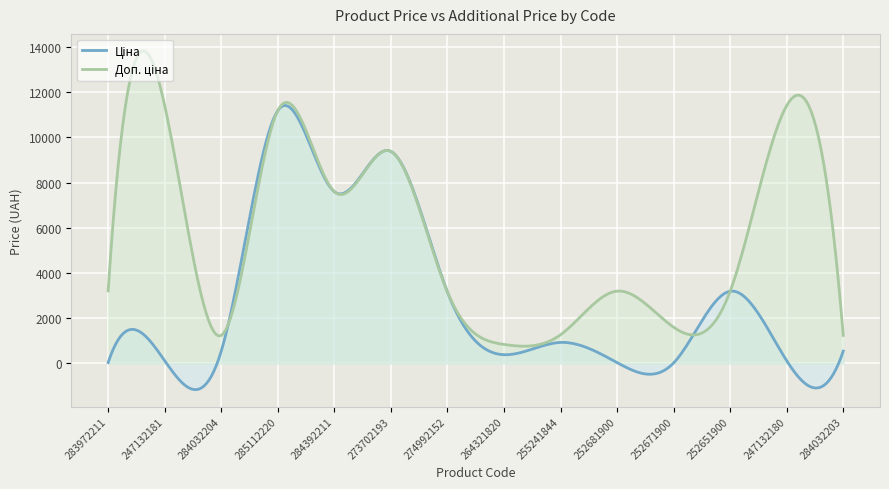

List the labels in order of Доп. ціна value, largest first.

247132181, 247132180, 285112220, 273702193, 284392211, 283972211, 252681900, 252651900, 274992152, 252671900, 255241844, 284032204, 284032203, 264321820